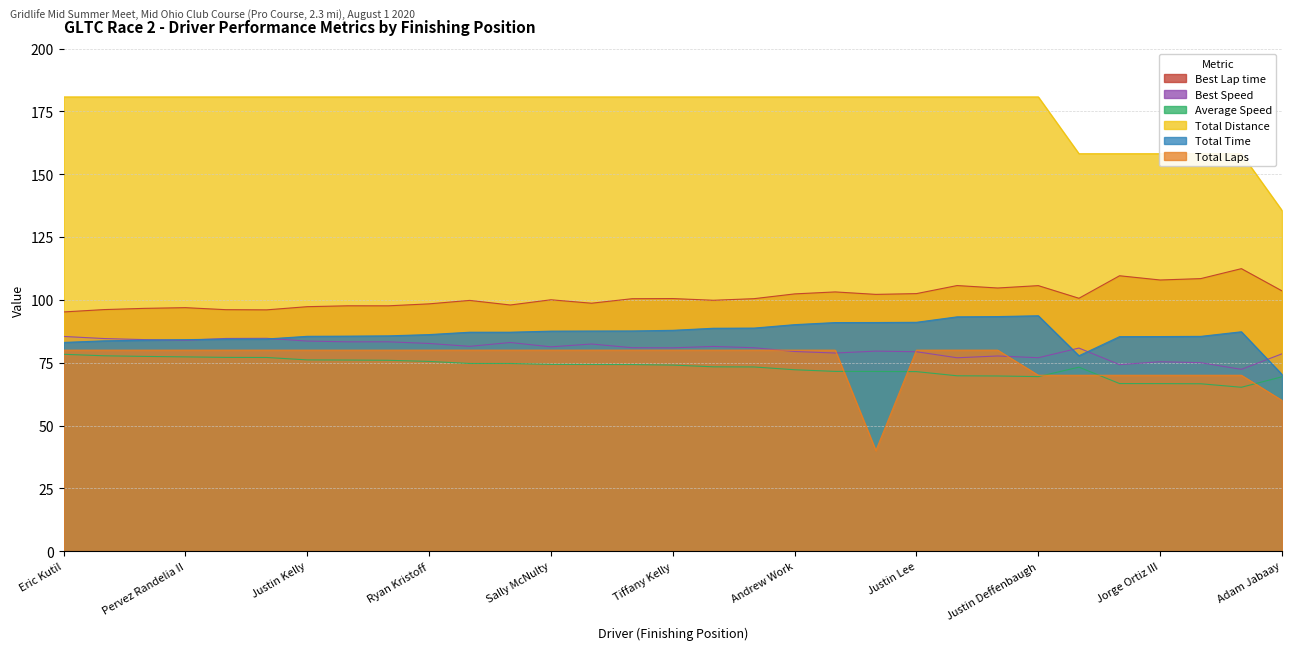

What is the total value across all series at David Alessandrini?

603.1